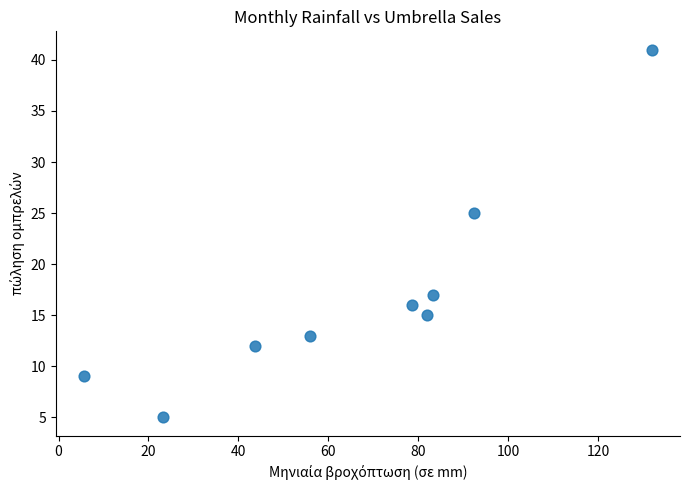

What Y value in the scatter plot is closest to 23?

25